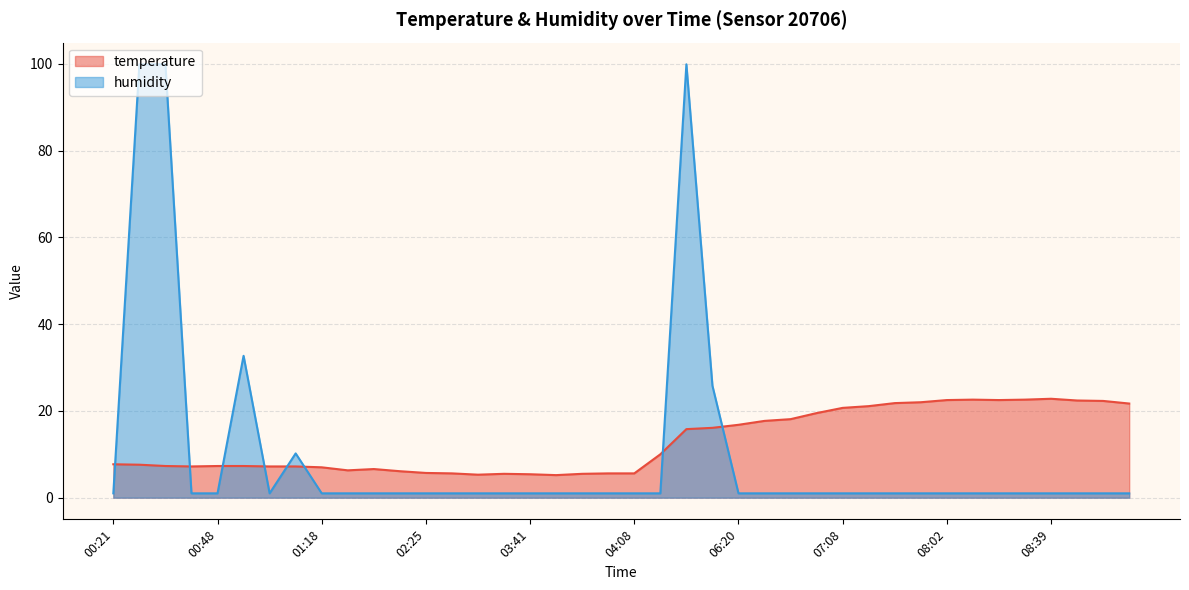

What value does the humidity series have at 08:44?

1.0